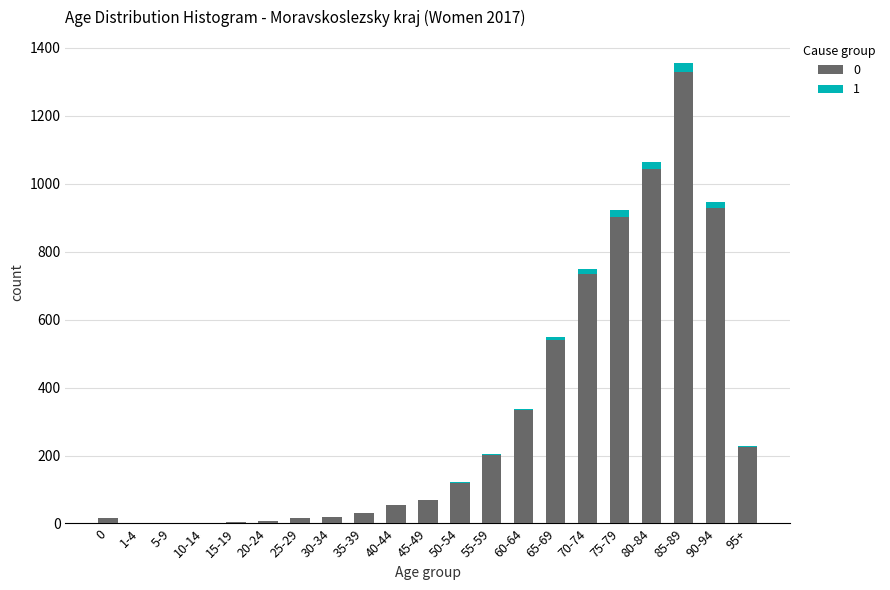

Is it true that 0 equals 202 at 55-59?

True